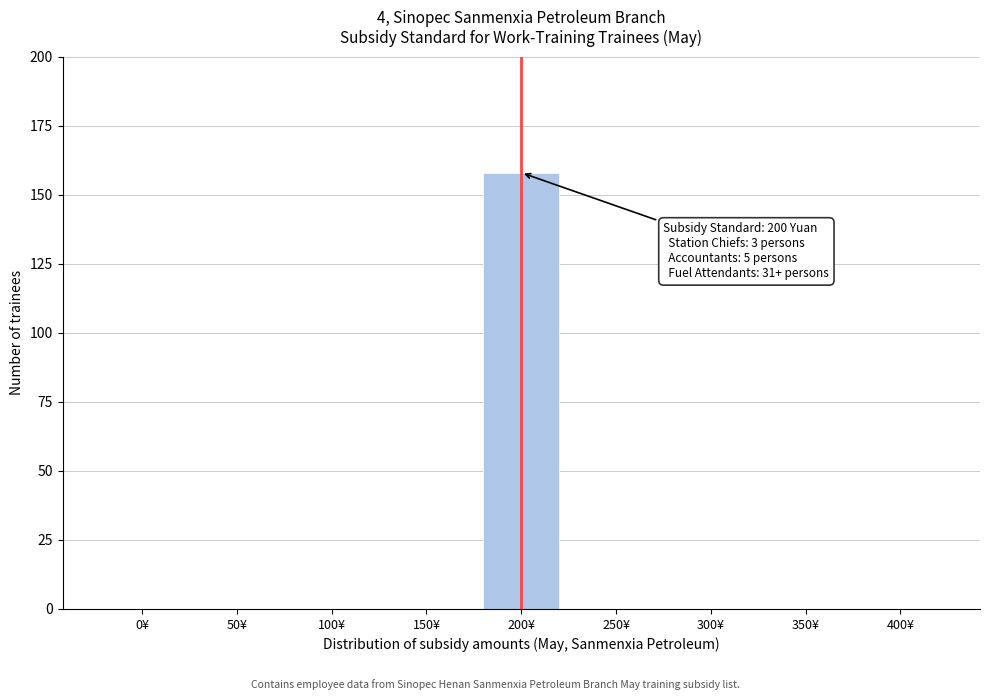

Reading right to left, list all the values displayed in this chart.

400¥=0	350¥=0	300¥=0	250¥=0	200¥=158	150¥=0	100¥=0	50¥=0	0¥=0